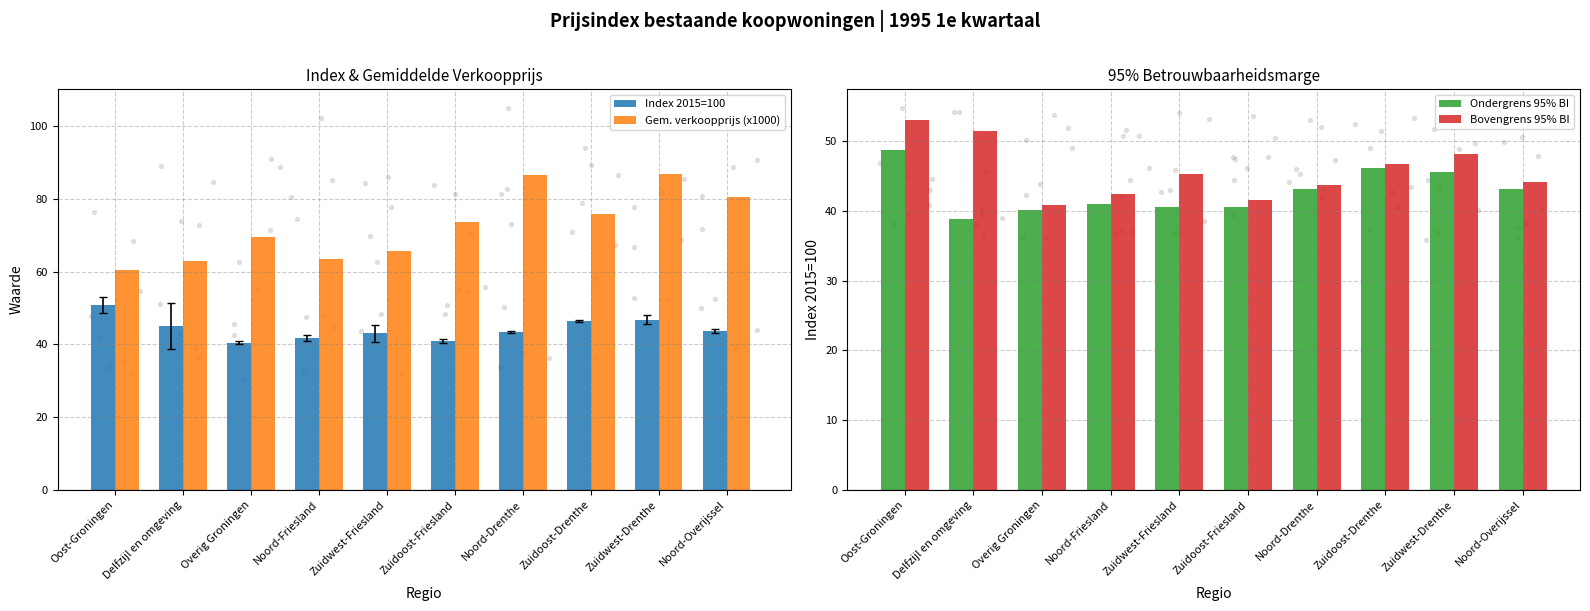

Which series has the widest spread of Y values?

Gem. verkoopprijs (x1000)